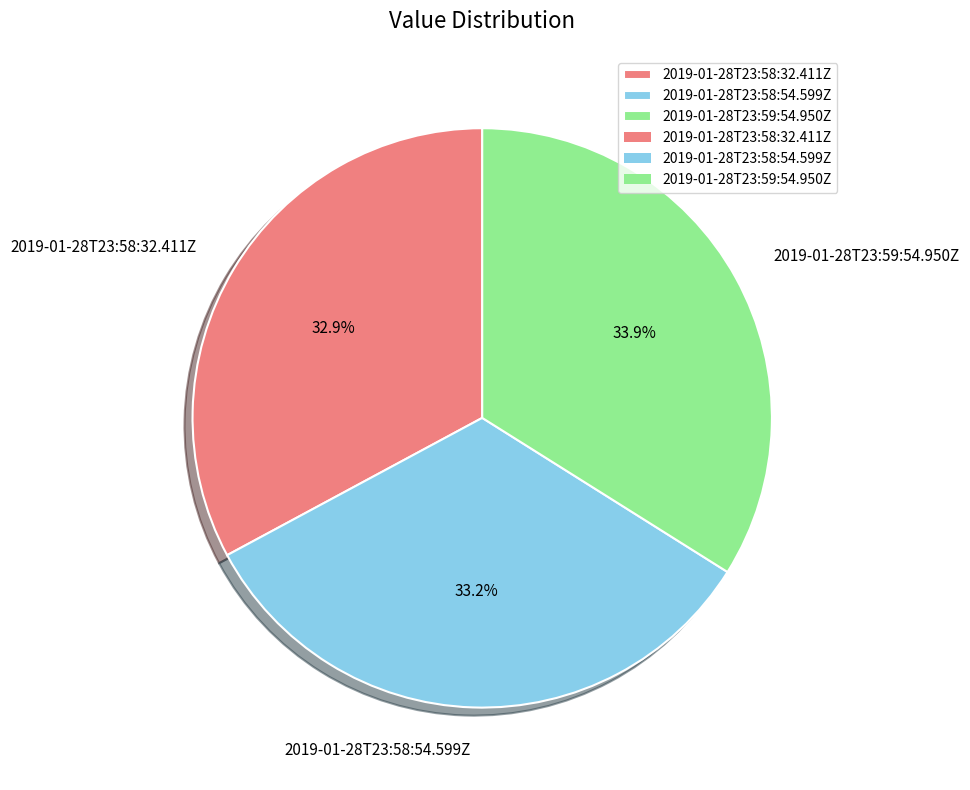

To the nearest percent, what is the combined percentage of 2019-01-28T23:58:32.411Z and 2019-01-28T23:59:54.950Z?

67%